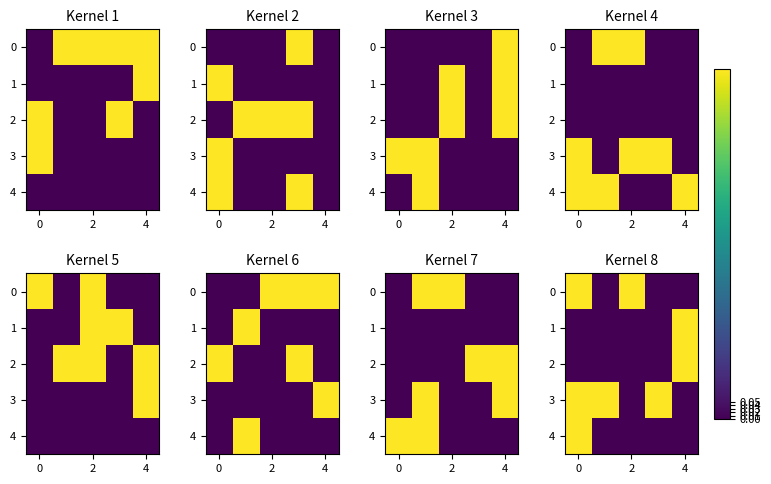

The 4 series shows 0 at 2. True or false?

False